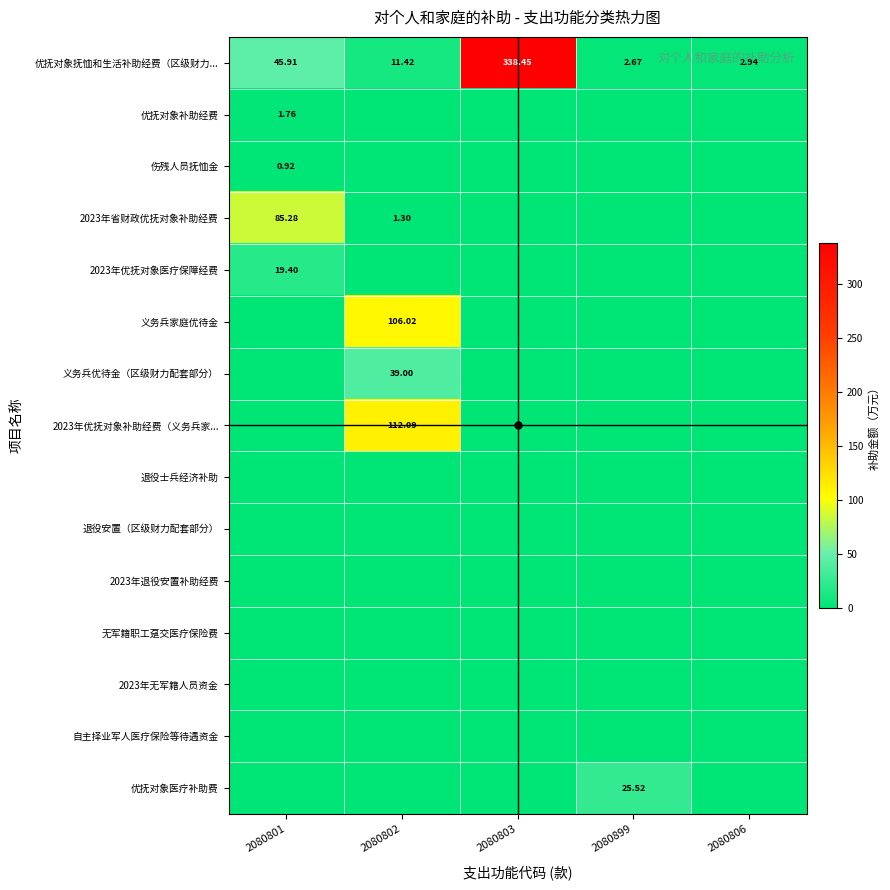

At how many categories does at least one series exceed 202?

1